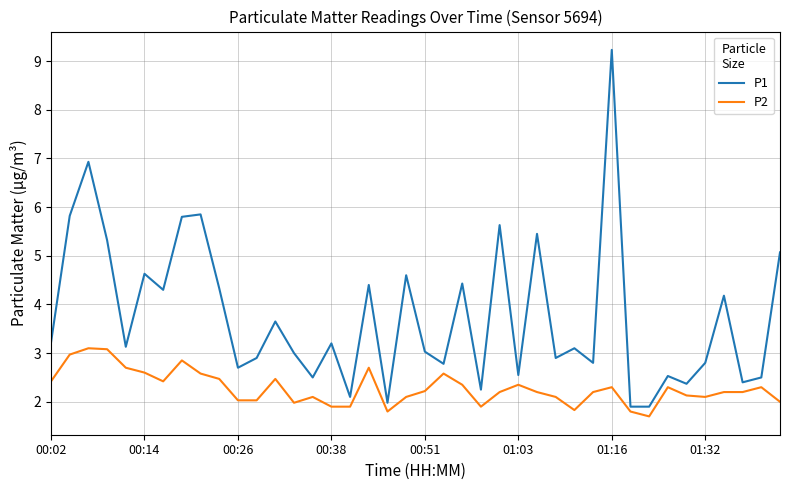

What is the difference between the maximum and minimum values in the P1 series?

7.3